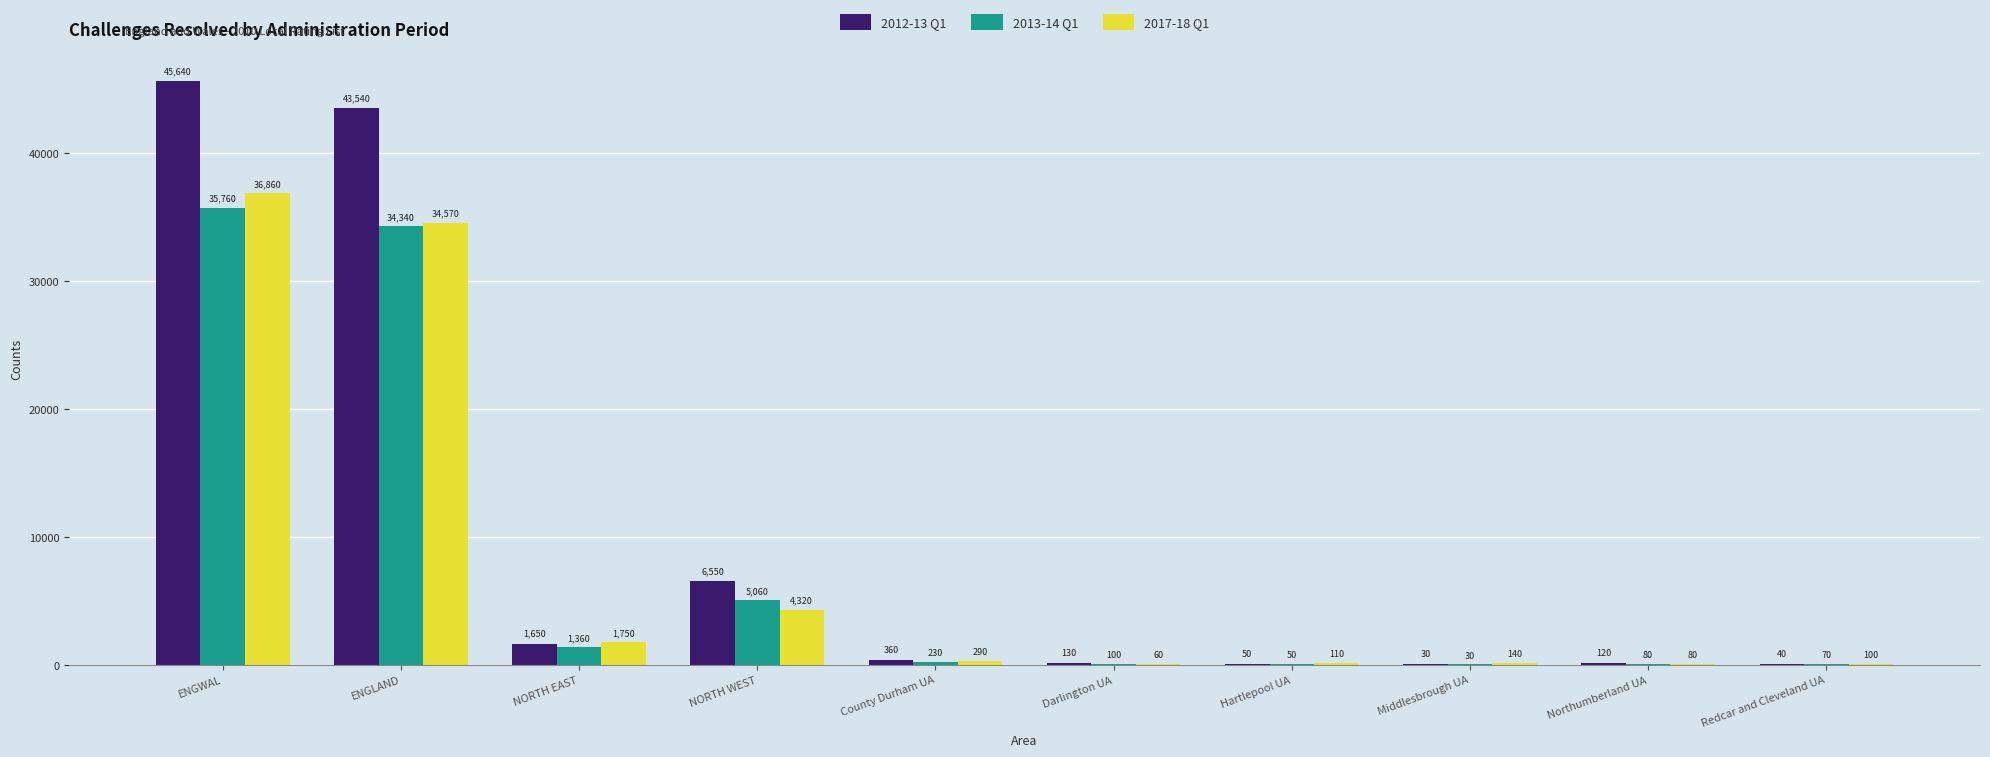

Does the chart contain stacked bars?

No